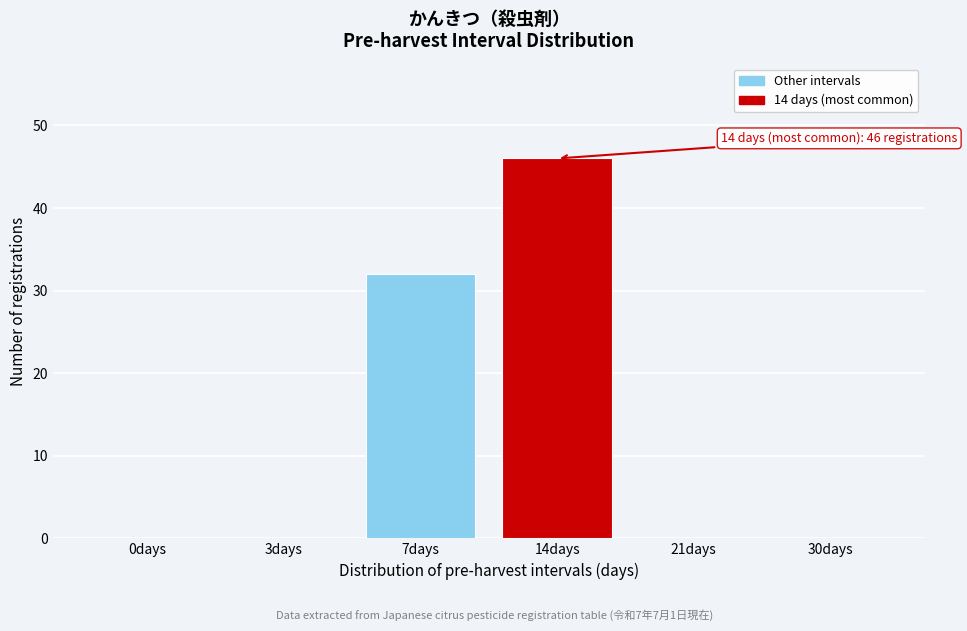

Reading left to right, list all the values displayed in this chart.

0days=0	3days=0	7days=32	14days=46	21days=0	30days=0